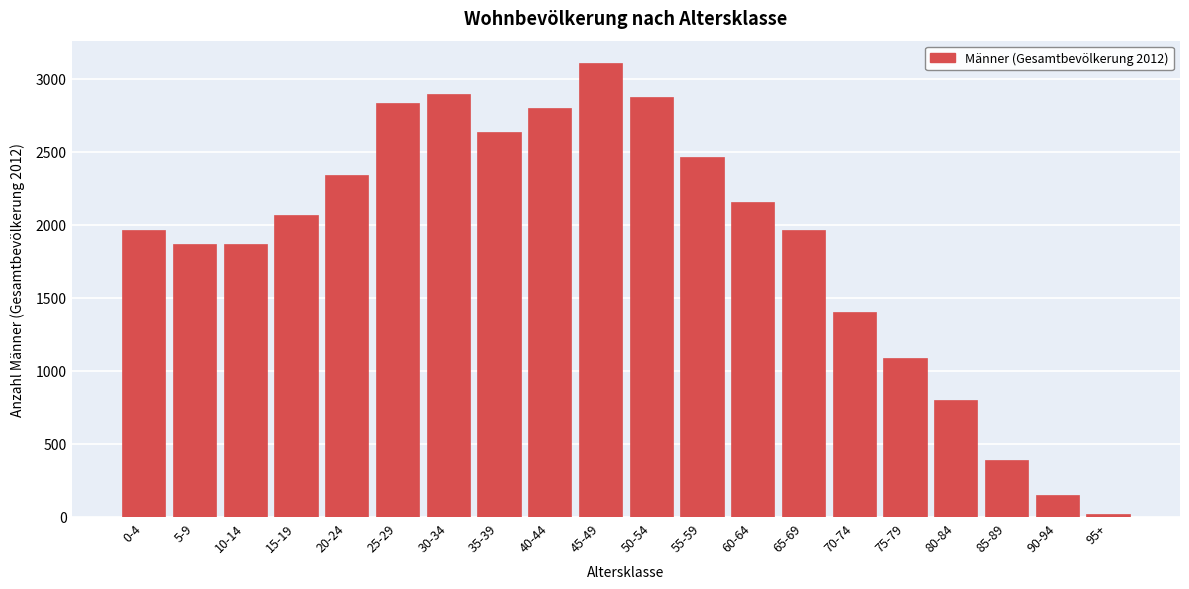

What is the sum of all values?

37686